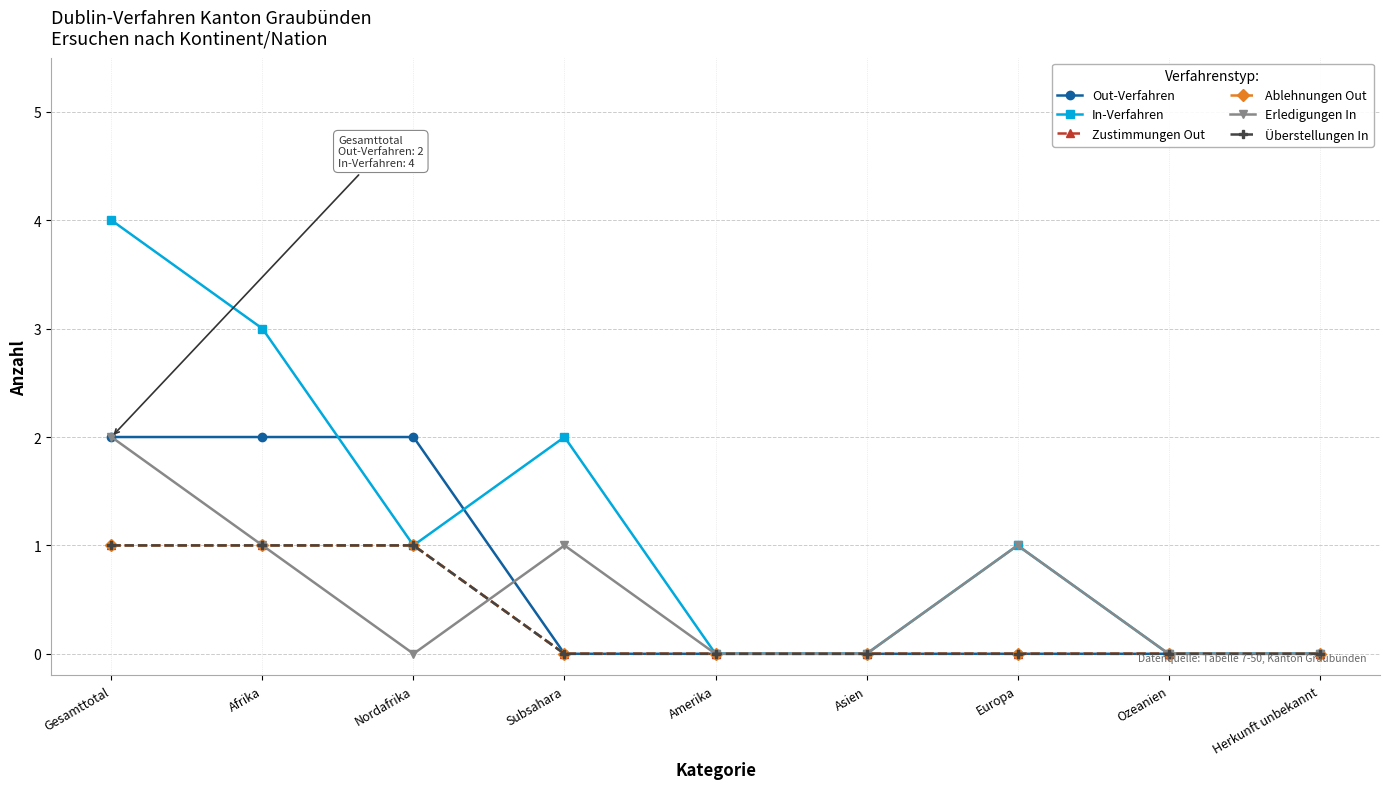

Reading left to right, list all the values displayed in this chart.

Out-Verfahren: 2	2	2	0	0	0	0	0	0
In-Verfahren: 4	3	1	2	0	0	1	0	0
Zustimmungen Out: 1	1	1	0	0	0	0	0	0
Ablehnungen Out: 1	1	1	0	0	0	0	0	0
Erledigungen In: 2	1	0	1	0	0	1	0	0
Überstellungen In: 1	1	1	0	0	0	0	0	0